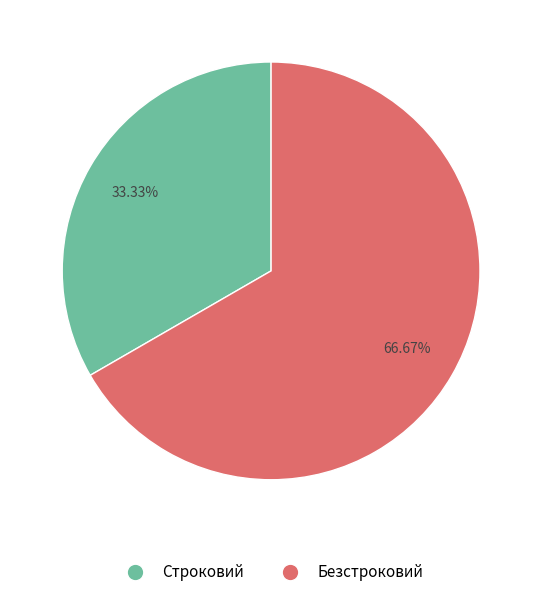

To the nearest percent, what percentage of the pie is Безстроковий?

67%